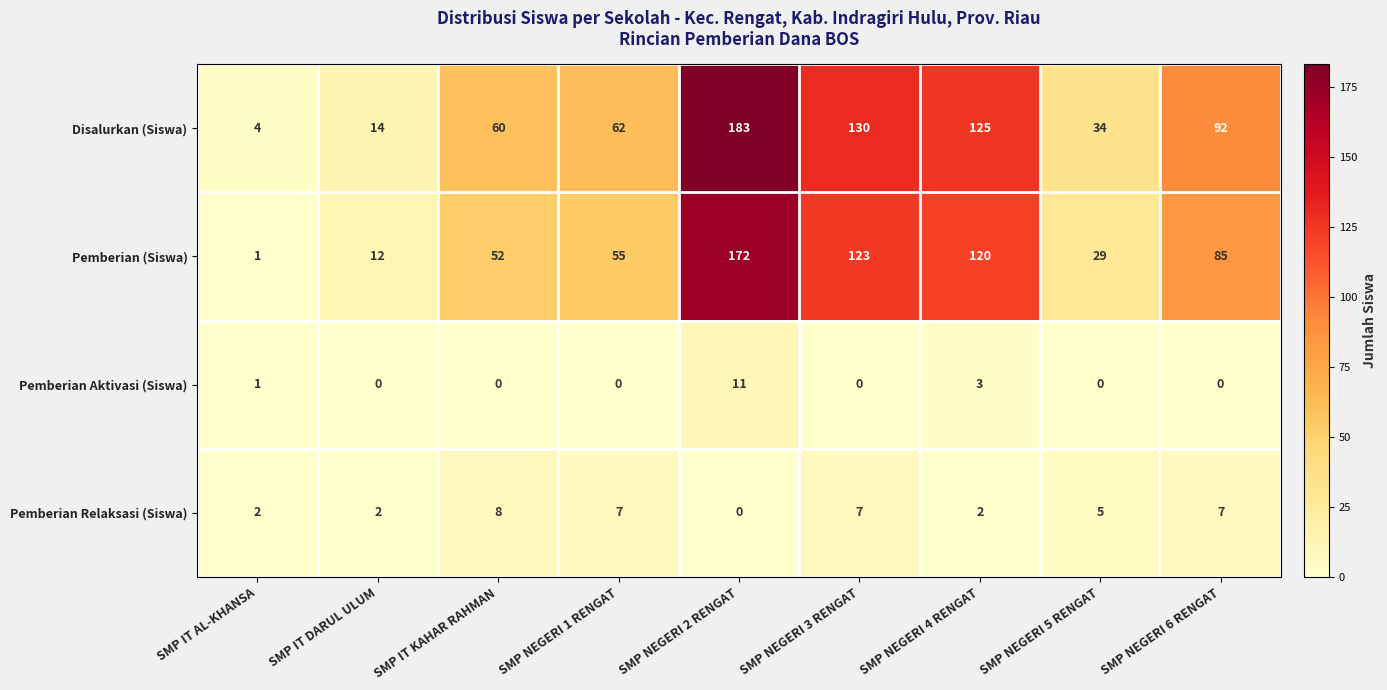

What is the sum of the Pemberian (Siswa) values at SMP IT KAHAR RAHMAN and SMP NEGERI 2 RENGAT?

224